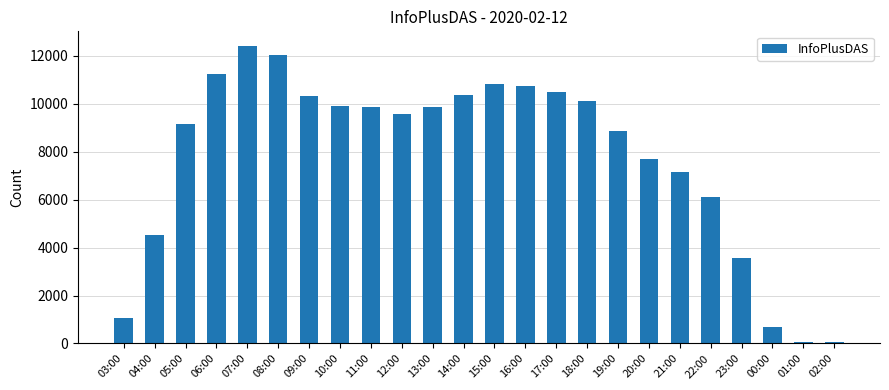

At which label does the data first exceed 9872?

06:00